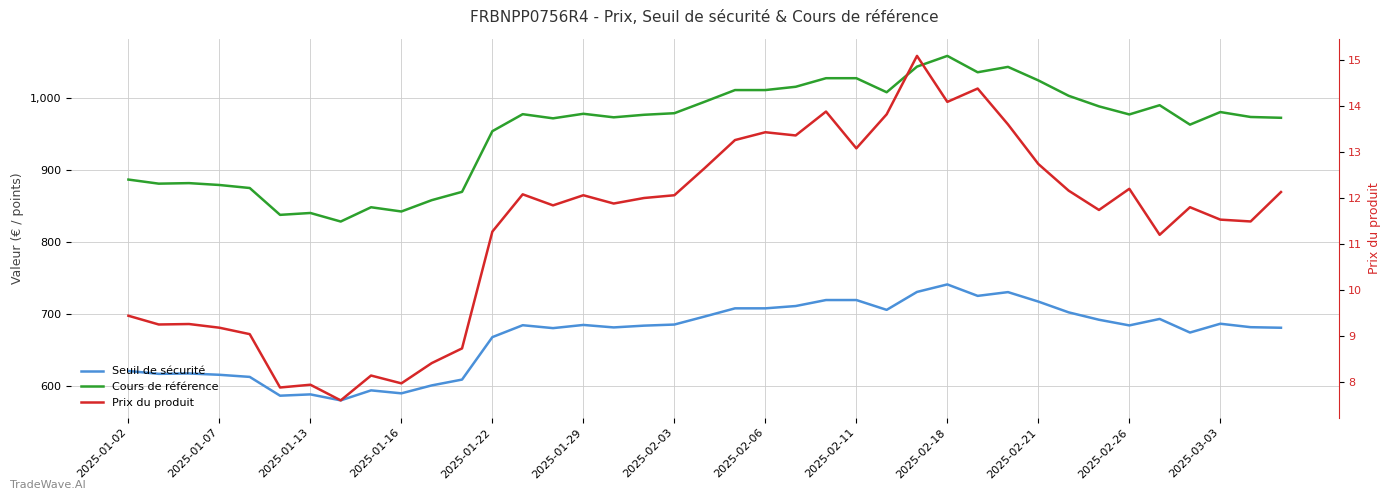

Is it true that Prix du produit equals 11.5 at 37?

True